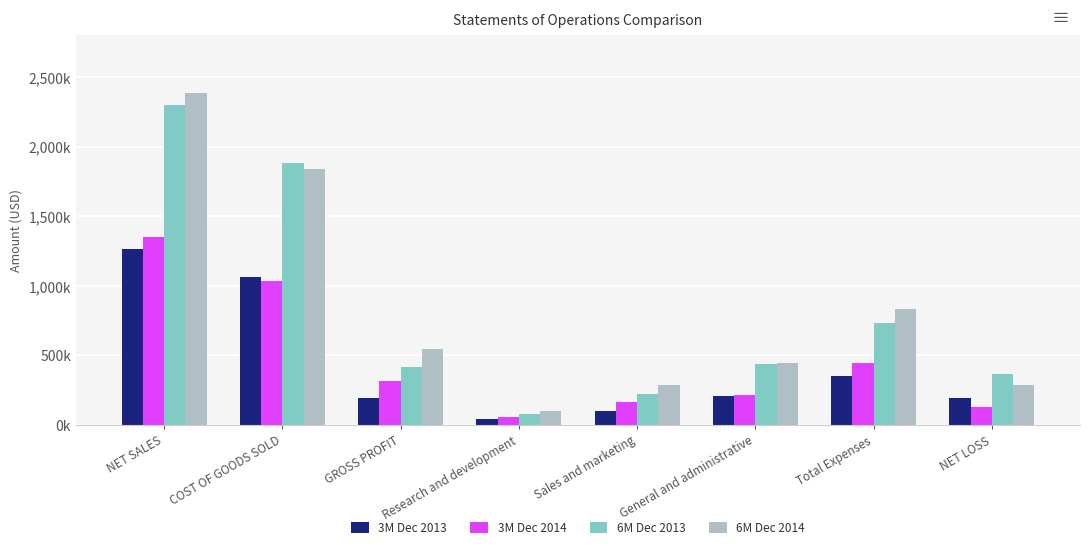

Are the bars grouped side by side (vs. stacked)?

Yes